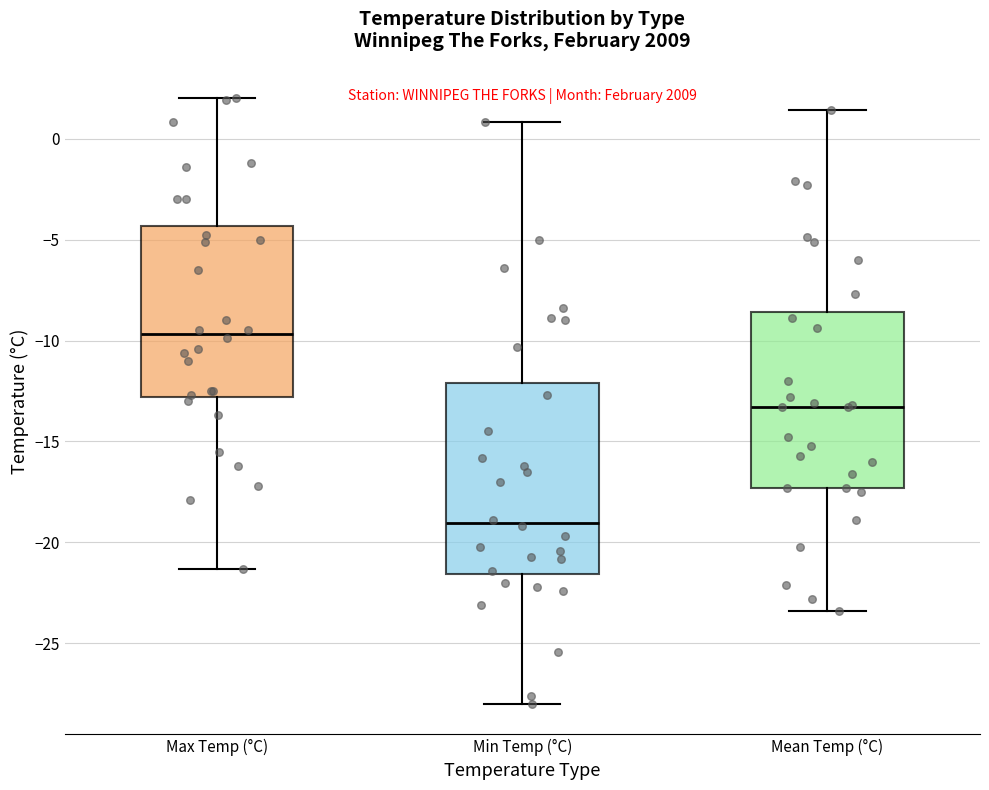

Which box is the tallest, from its lower edge to its upper edge?

Min Temp (°C)